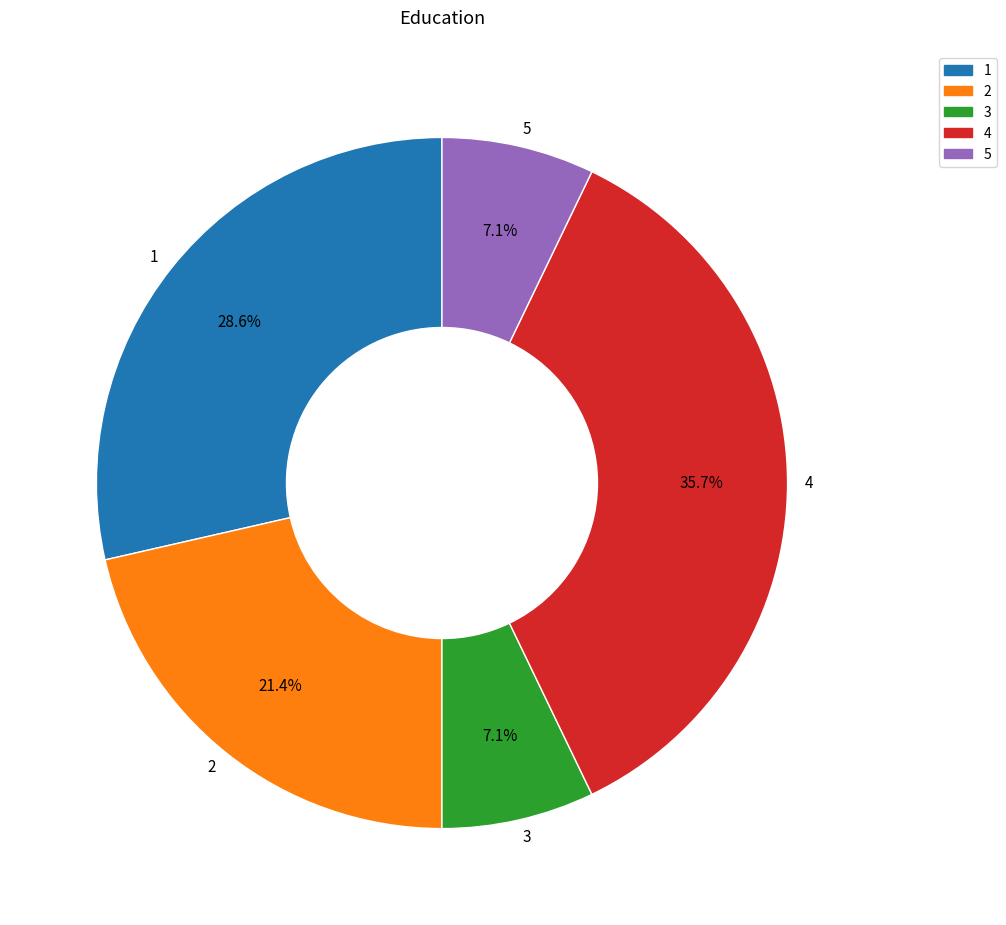

Is it true that 3 is 19% of the pie?

False